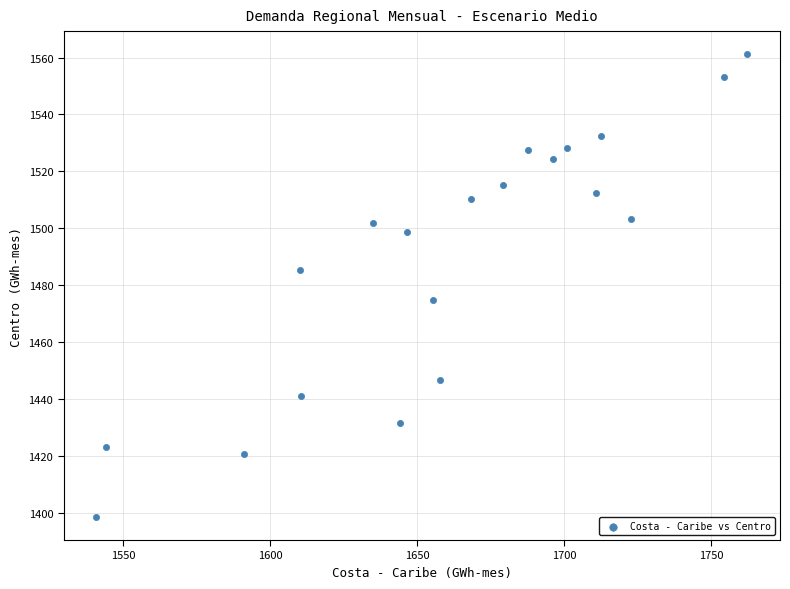

What Y value in the scatter plot is closest to 1479?

1474.8